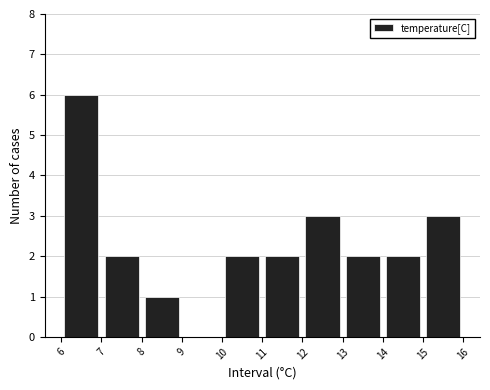

Reading left to right, list every bar in this chart as the range it spans on the x-axis followed by its height. The values are not printed on the chart, so give them approximately, as read against the axis.

6 to 7: 6
7 to 8: 2
8 to 9: 1
9 to 10: 0
10 to 11: 2
11 to 12: 2
12 to 13: 3
13 to 14: 2
14 to 15: 2
15 to 16: 3